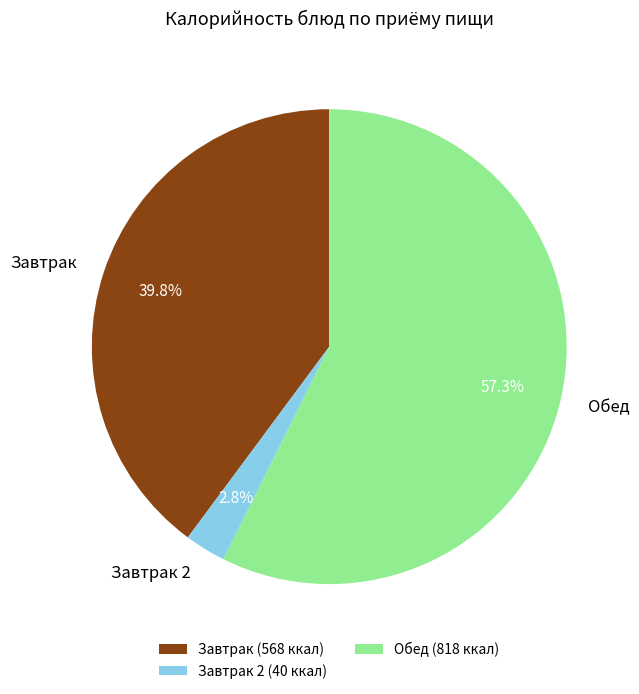

Which has a higher value, Обед or Завтрак 2?

Обед